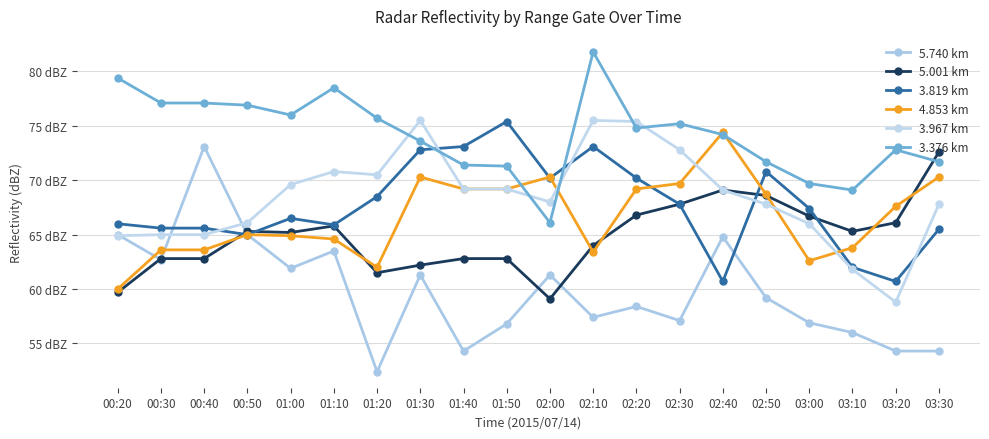

Does the chart have visible grid lines?

Yes